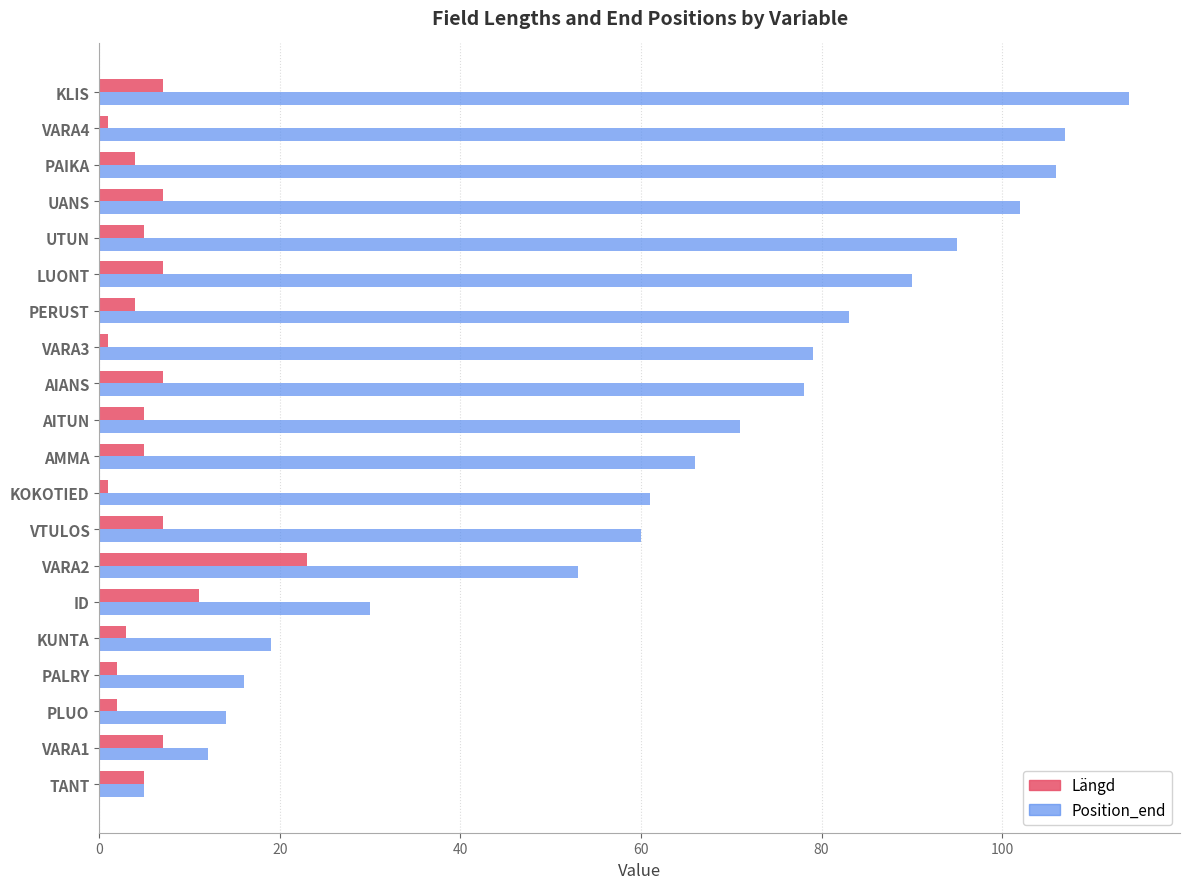

What is the difference between the second highest and minimum values in the Längd series?

10